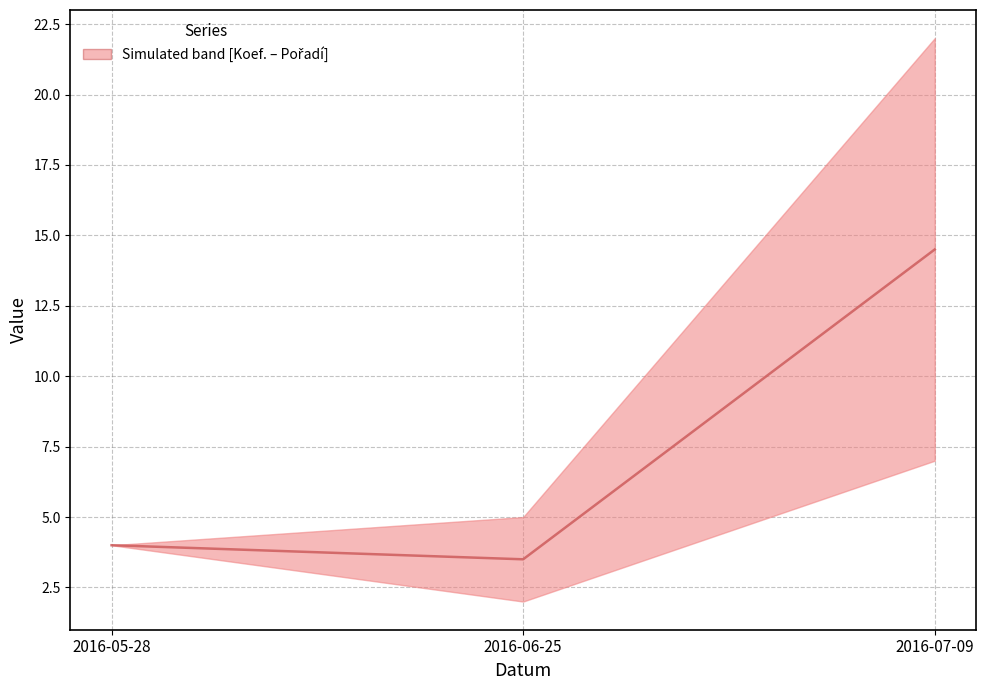

Rank the categories by value from highest to lowest.

2016-07-09, 2016-05-28, 2016-06-25